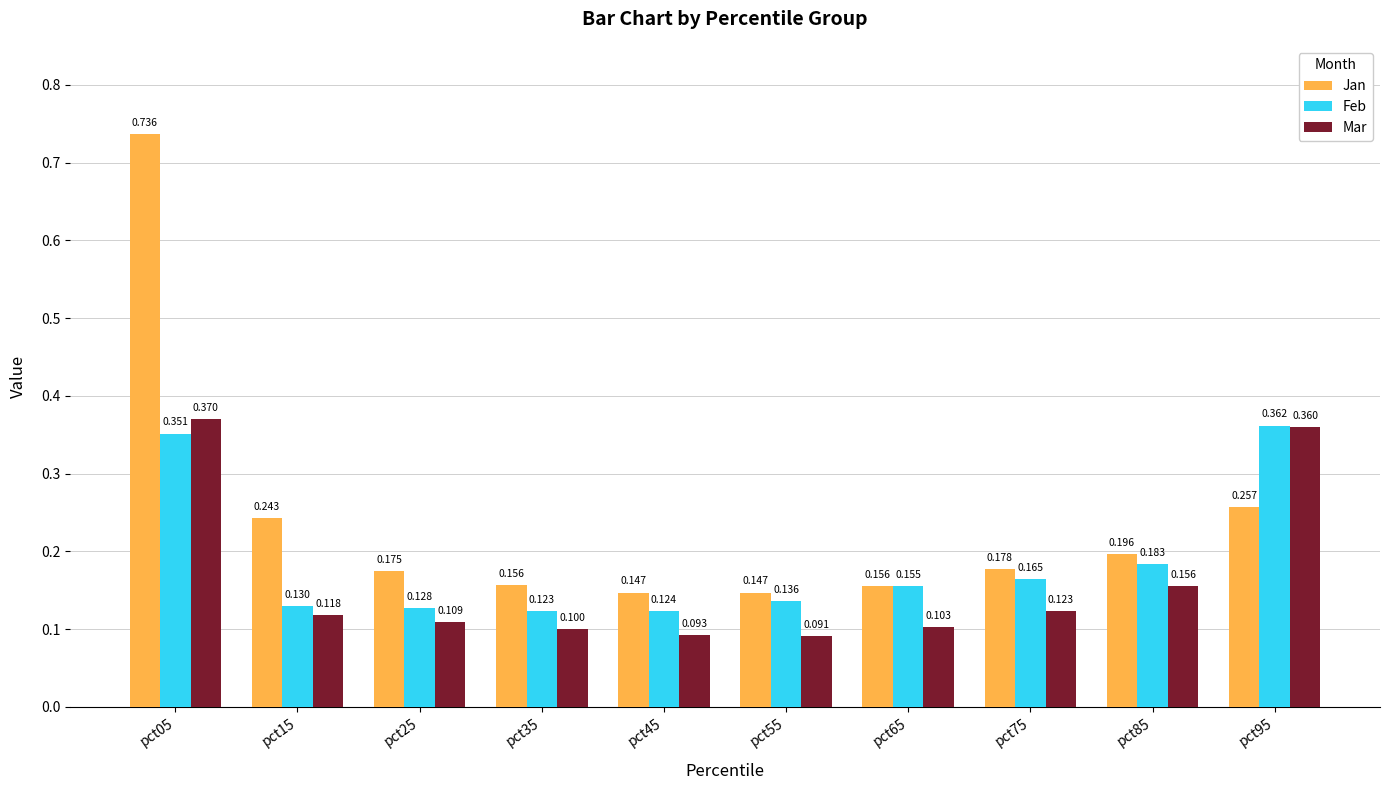

Which series has the largest total across all categories?

Jan